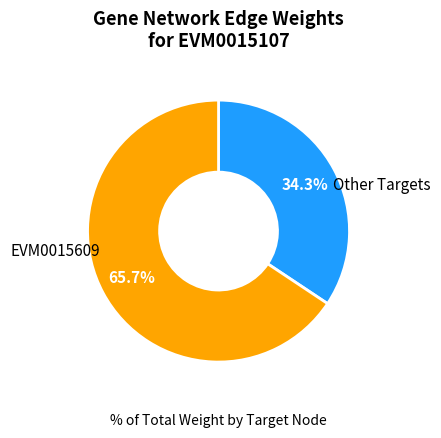

Is there a majority slice in this chart?

Yes